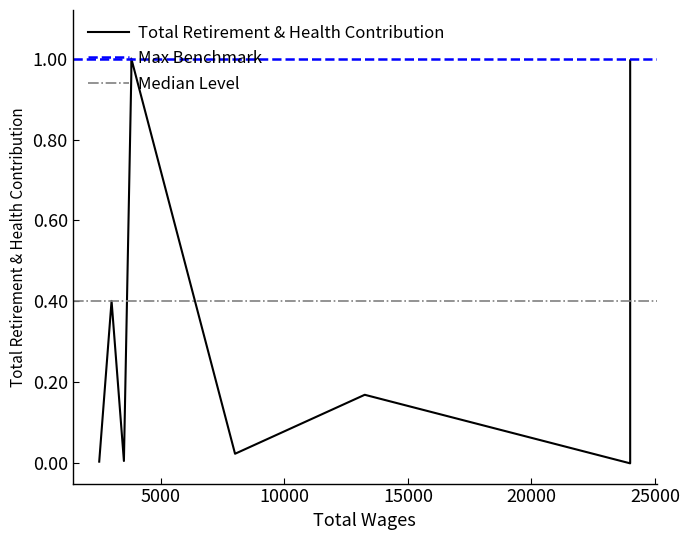

True or false: the data shows 0.4 at 24000.

True